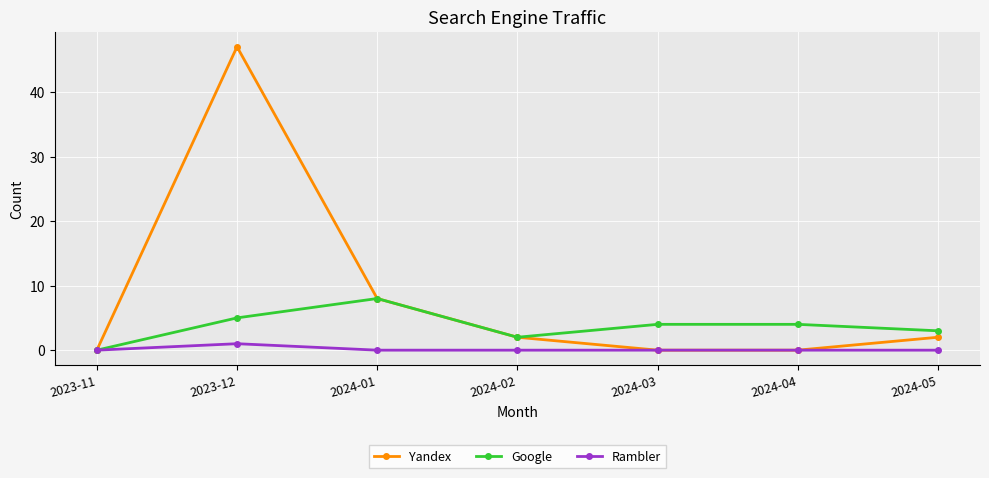

List the series in order of their overall mean, highest first.

Yandex, Google, Rambler